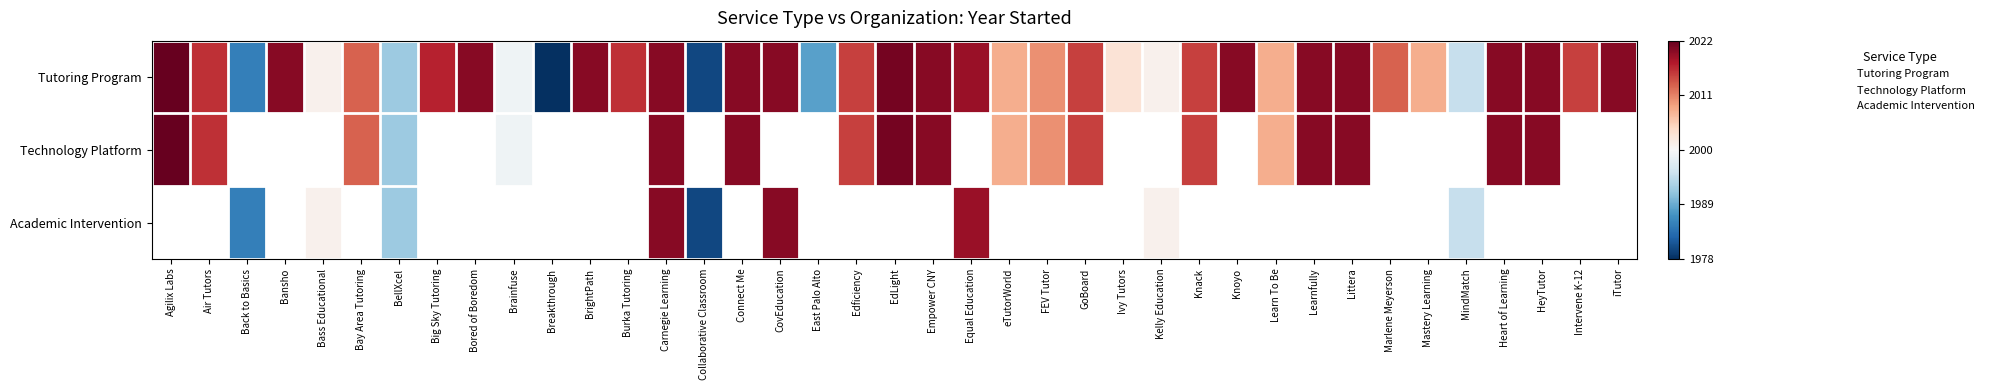

Rank the categories by Tutoring Program value from highest to lowest.

Agilix Labs, EdLight, Bansho, Bored of Boredom, BrightPath, Carnegie Learning, Connect Me, CovEducation, Empower CNY, Knoyo, Learnfully, Littera, Heart of Learning, HeyTutor, iTutor, Equal Education, Big Sky Tutoring, Air Tutors, Burka Tutoring, Edficiency, GoBoard, Knack, Intervene K-12, Bay Area Tutoring, Marlene Meyerson, FEV Tutor, eTutorWorld, Learn To Be, Mastery Learning, Ivy Tutors, Bass Educational, Kelly Education, Brainfuse, MindMatch, BellXcel, East Palo Alto, Back to Basics, Collaborative Classroom, Breakthrough